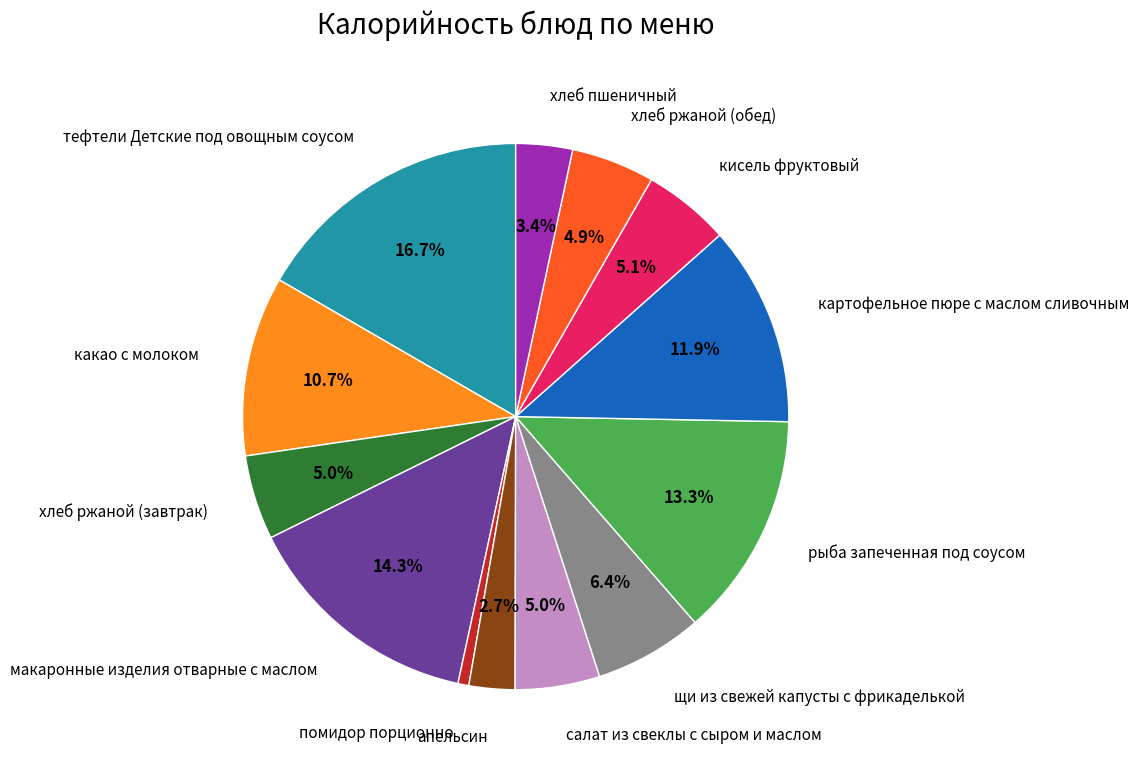

What percentage do рыба запеченная под соусом and тефтели Детские под овощным соусом together represent?

30.0%